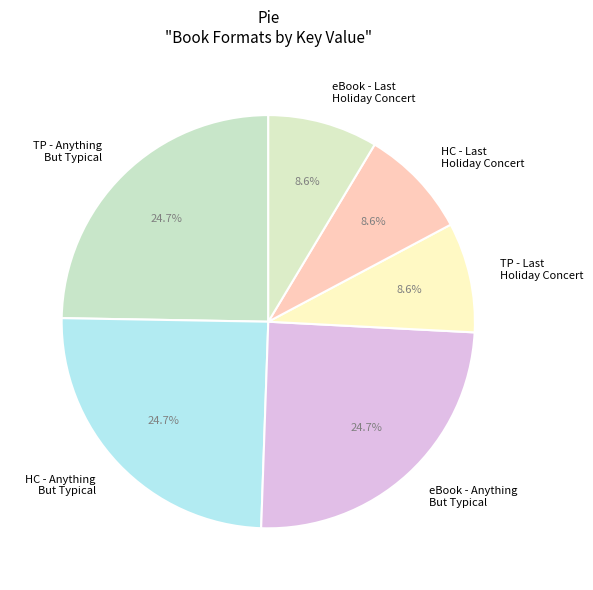

Does HC - Anything But Typical represent more than half of the total?

No